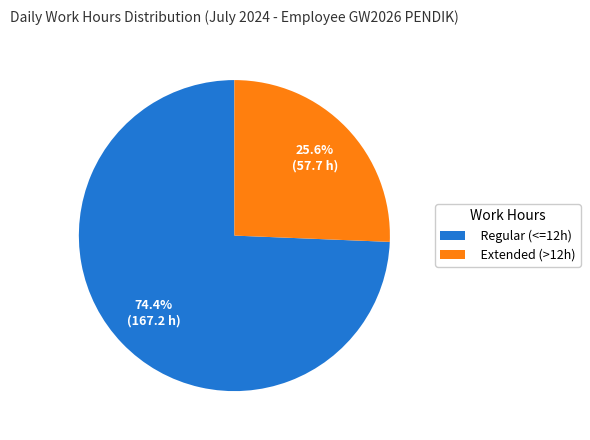

Which has a higher value, Regular (<=12h) or Extended (>12h)?

Regular (<=12h)